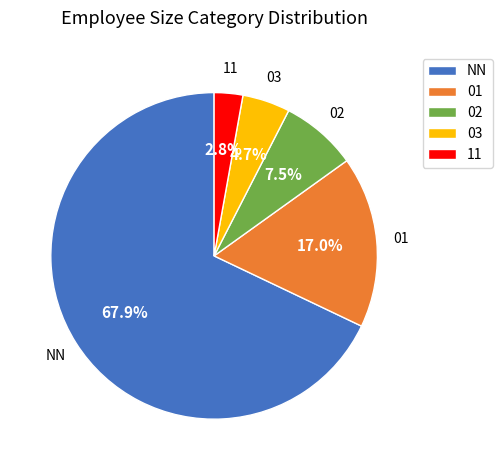

What portion of the pie excludes 03?

95.3%